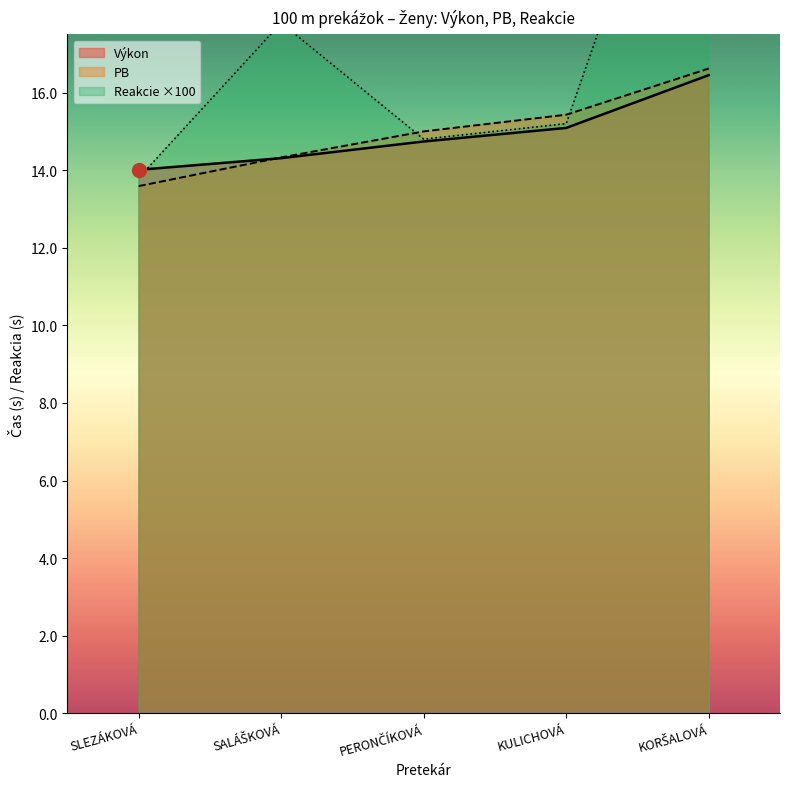

What is the lowest value of the Výkon series?

14.0